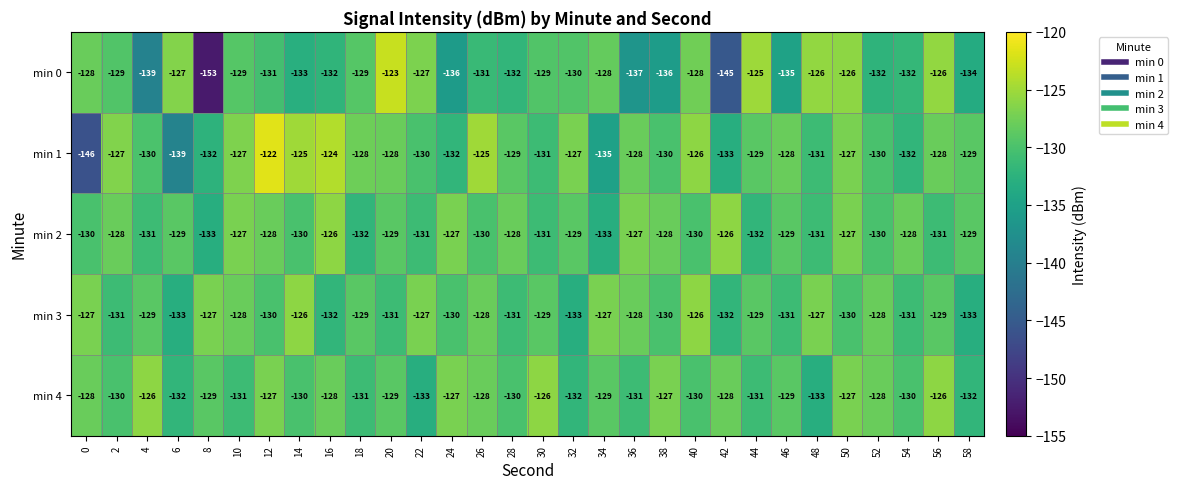

Rank the series at 4 from lowest to highest value.

min 0, min 2, min 1, min 3, min 4